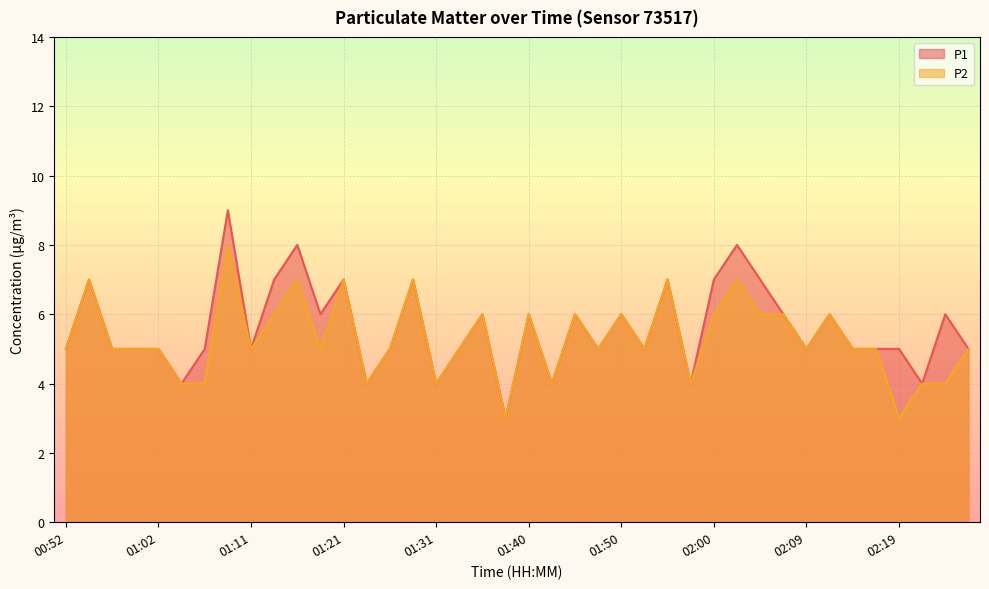

Rank the series by their maximum value, from highest to lowest.

P1, P2